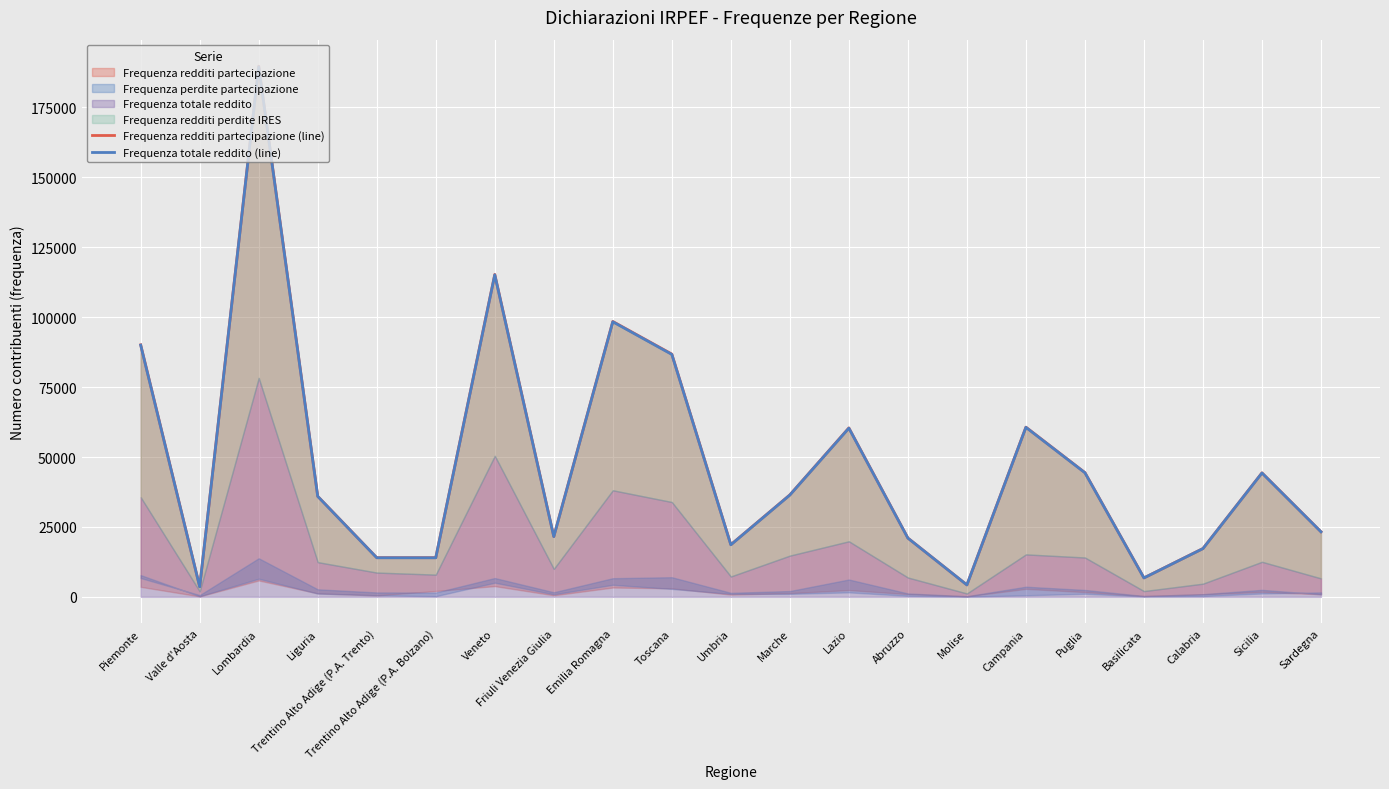

Is the value of Frequenza totale reddito (line) at Umbria greater than the value of Frequenza redditi partecipazione (line) at Umbria?

No